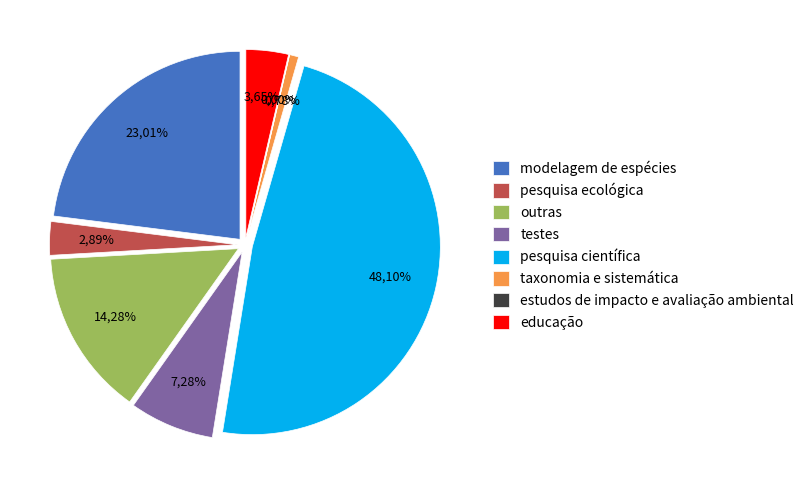

To the nearest percent, what percentage of the pie is modelagem de espécies?

23%